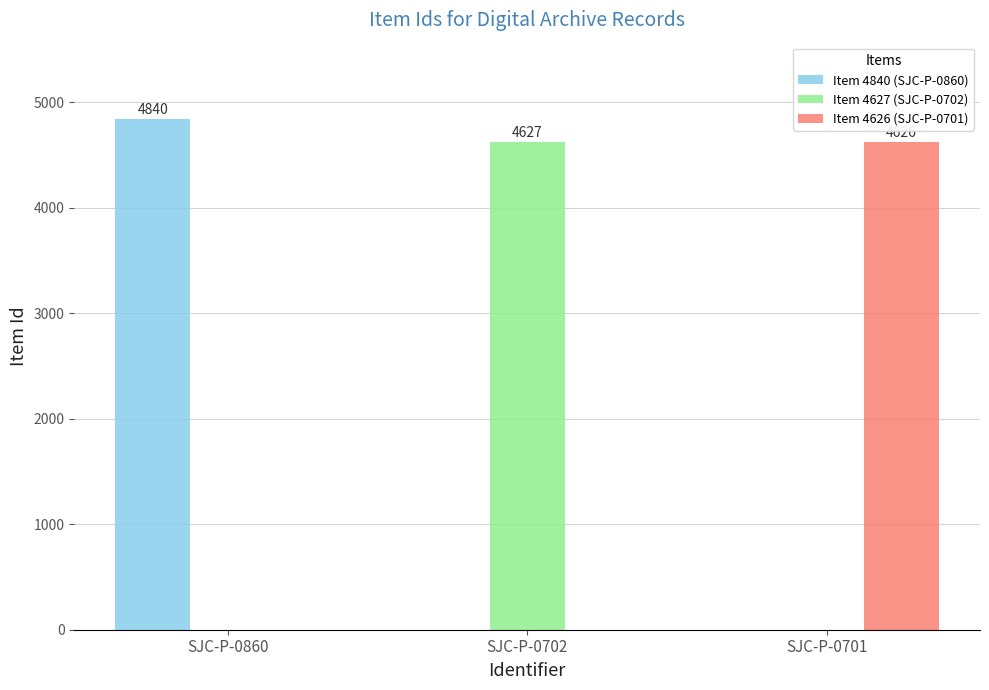

At which label does Item 4626 (SJC-P-0701) reach its peak?

SJC-P-0701